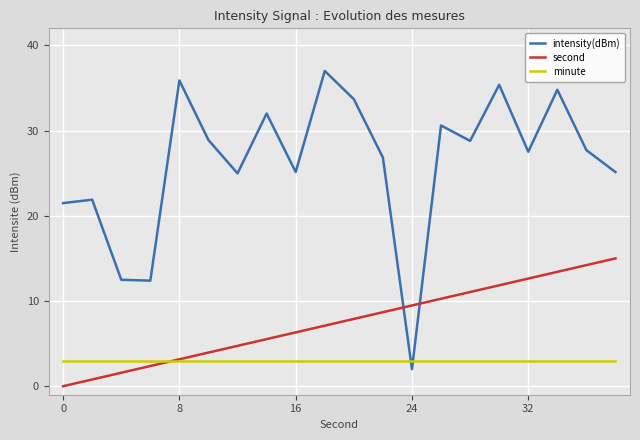

Which series has the largest range (max minus min)?

intensity(dBm)